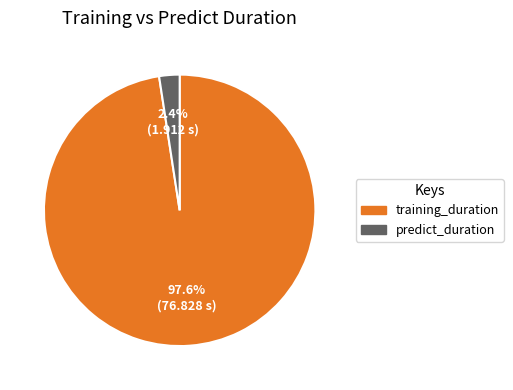

Combined, what portion of the pie is training_duration and predict_duration?

100.0%